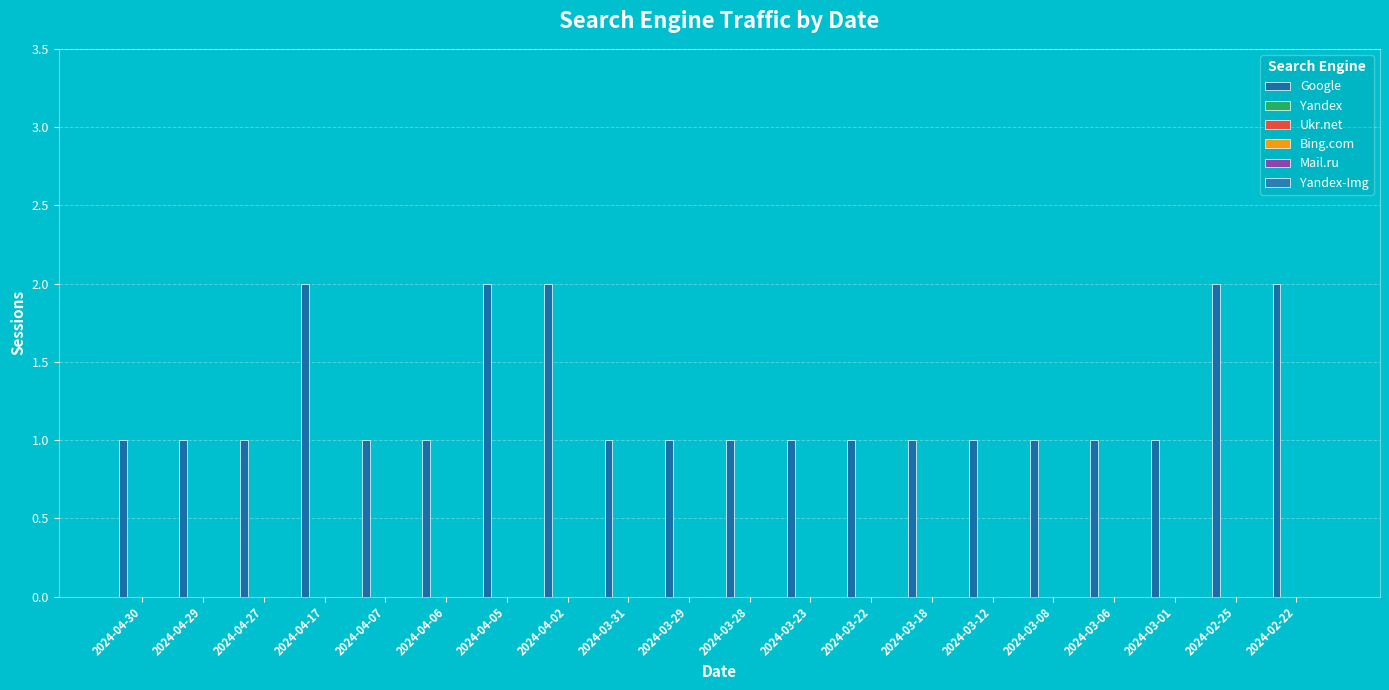

How many data points does each series have?

20